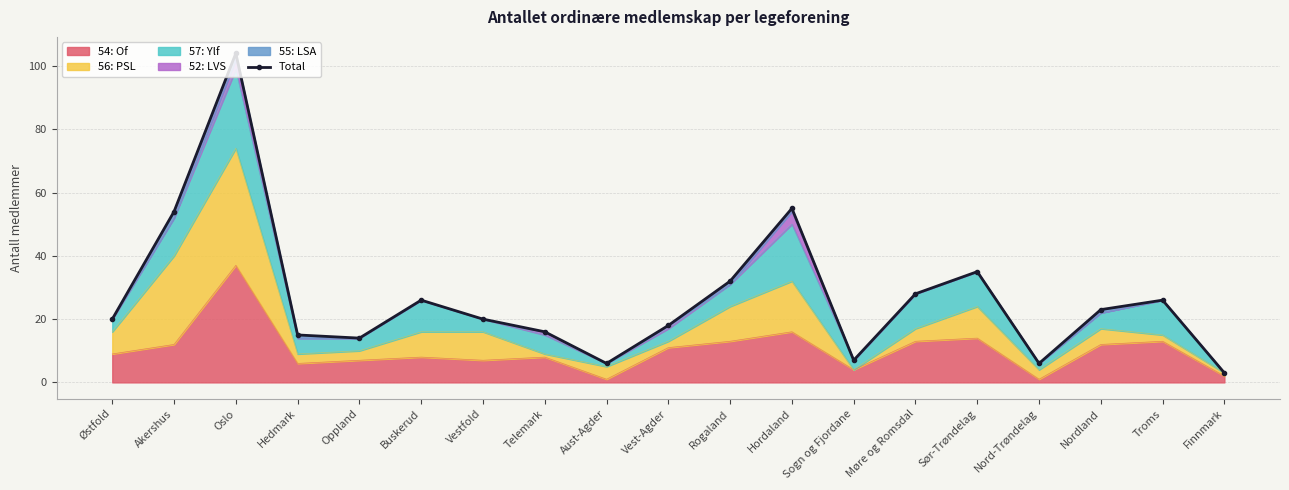

At which category does the data reach its first local peak?

Oslo